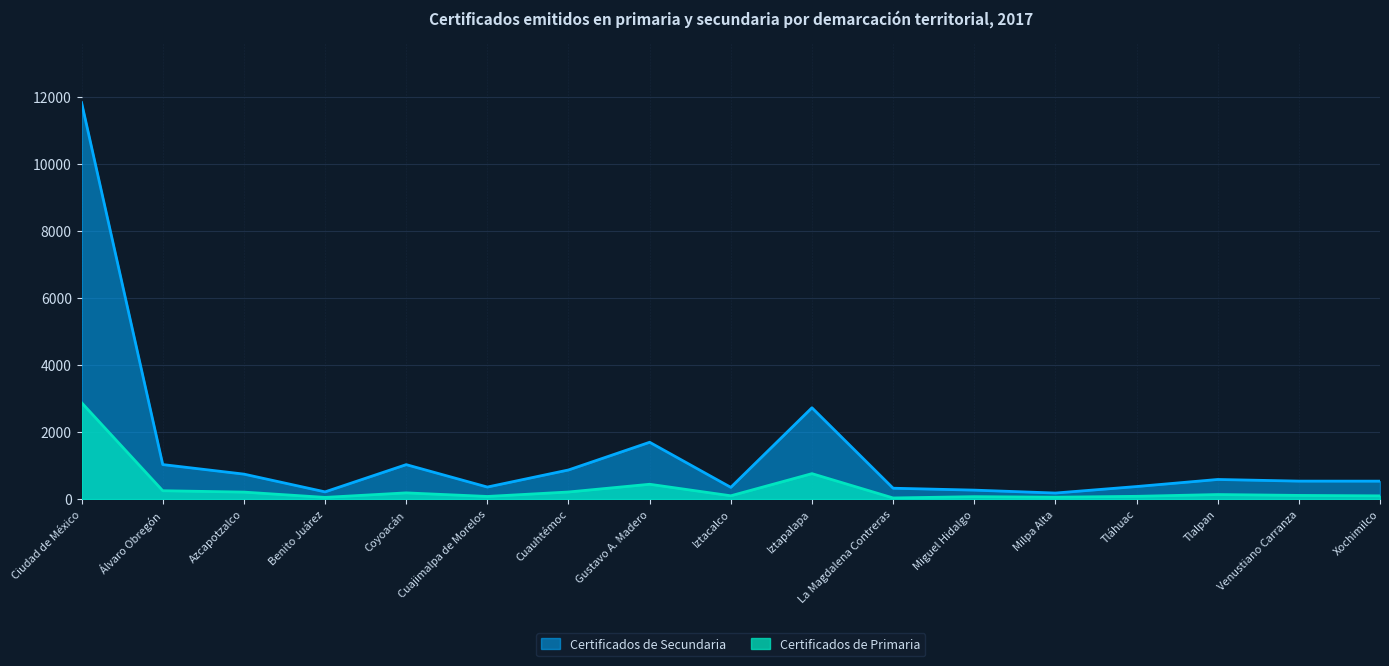

True or false: Certificados de Secundaria has a value of 1029 at Coyoacán.

True